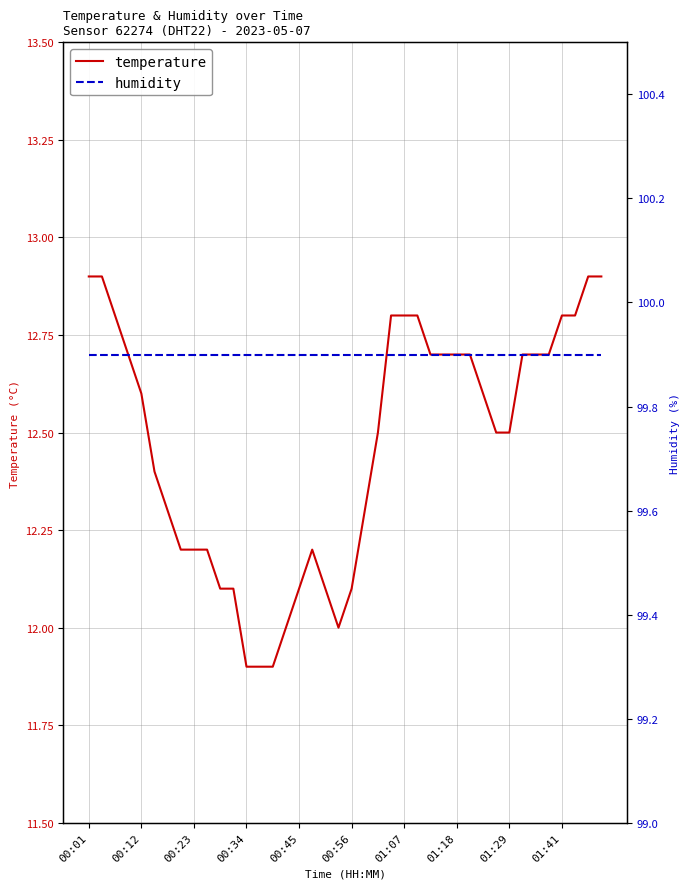

The value of temperature at 00:23 is 12.2. True or false?

True